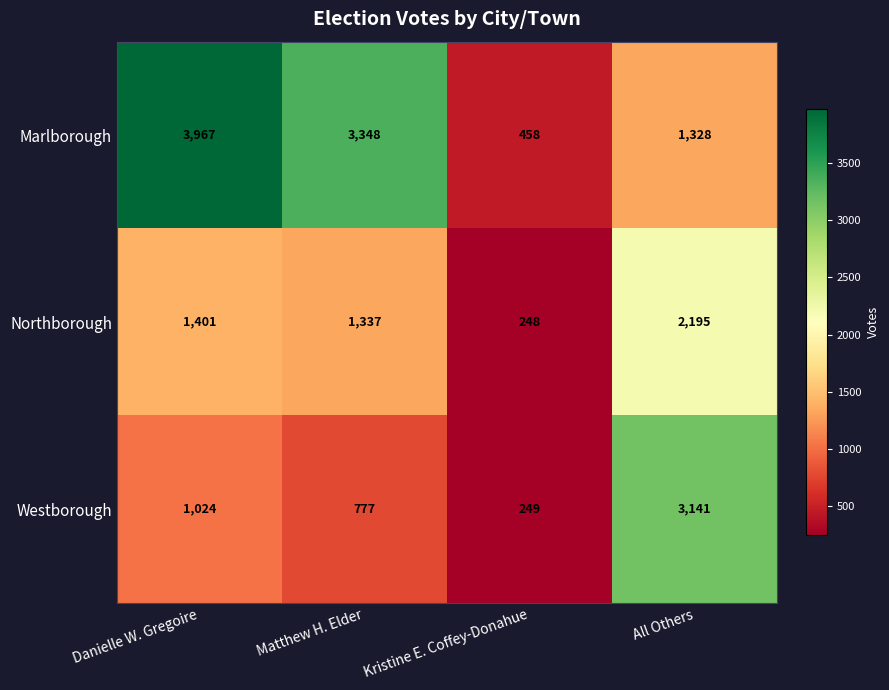

Count the number of data series in this chart.

3